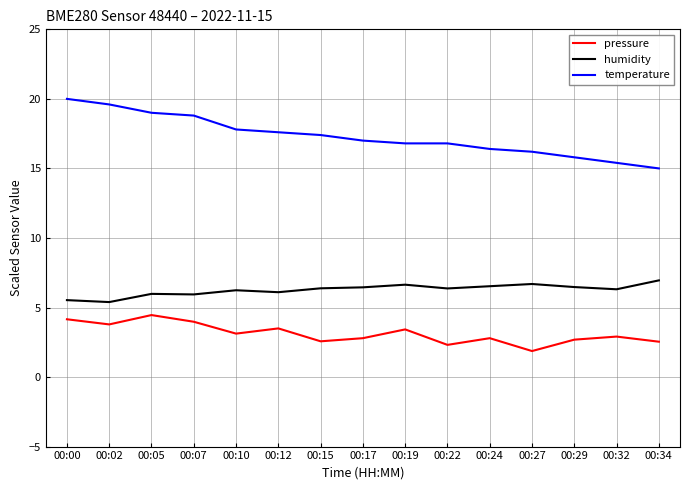

What is the sum of all temperature values?

259.6